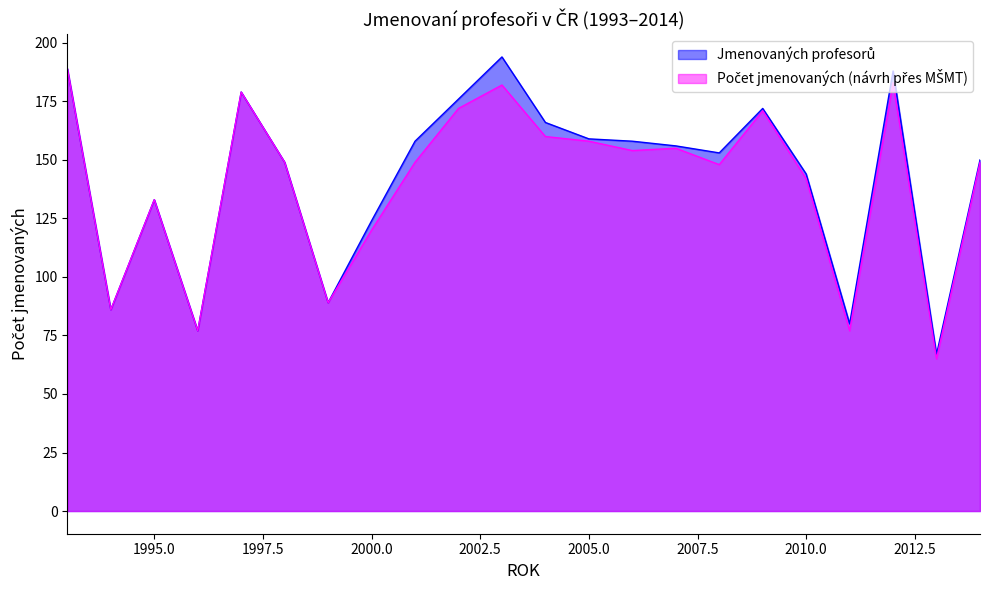

List the labels in order of Jmenovaných profesorů value, largest first.

2003, 1993, 2012, 1997, 2002, 2009, 2004, 2005, 2001, 2006, 2007, 2008, 2014, 1998, 2010, 1995, 2000, 1999, 1994, 2011, 1996, 2013